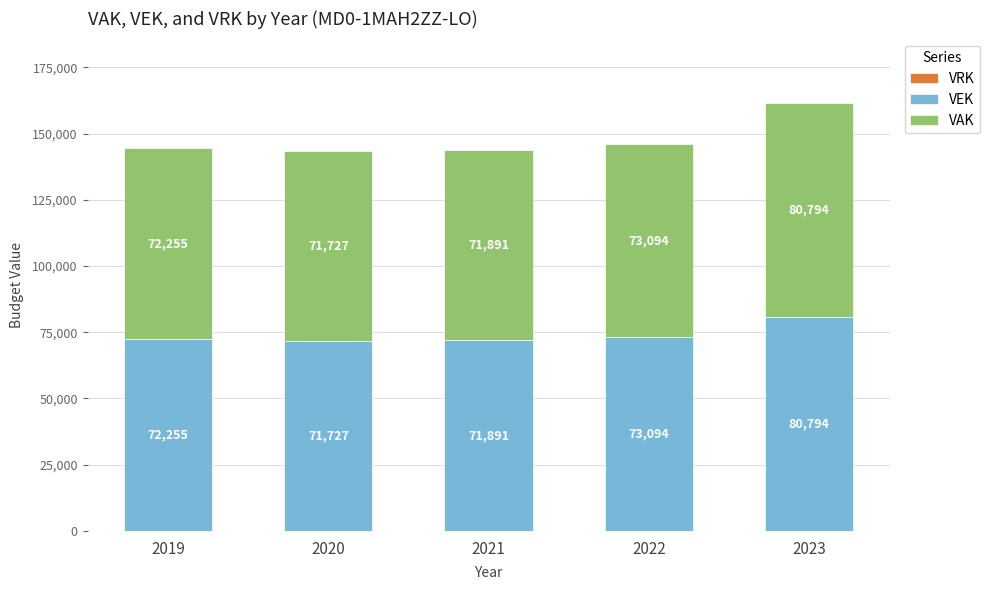

What is the difference between the second highest and minimum values in the VEK series?

1367